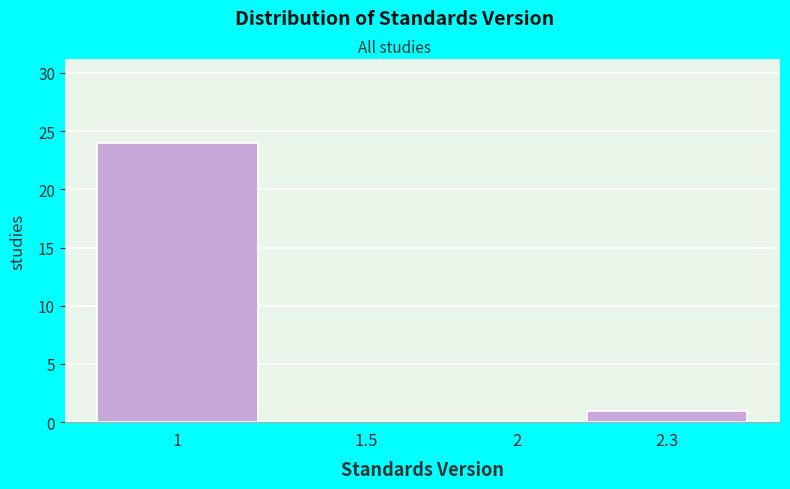

Reading left to right, list all the values displayed in this chart.

1=24	1.5=0	2=0	2.3=1